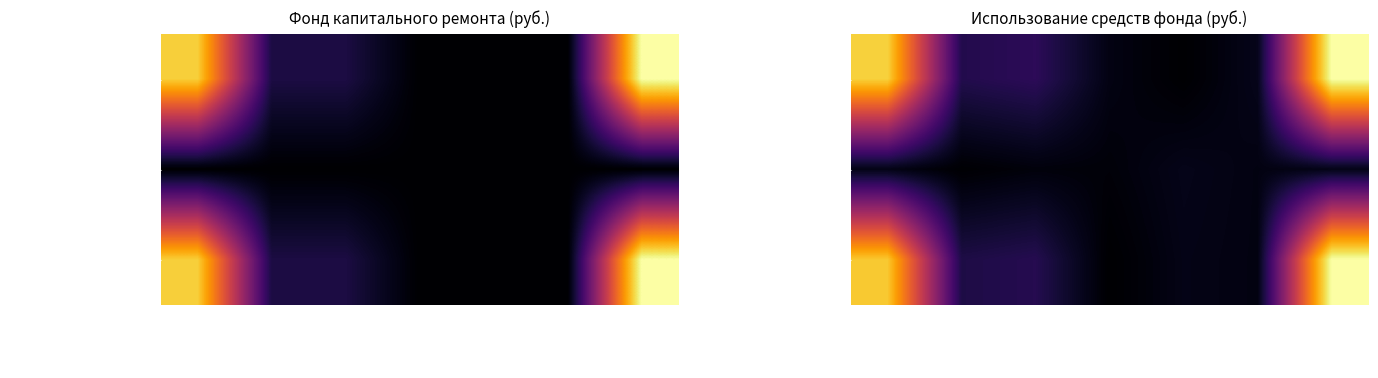

What is the difference between the maximum and minimum values in the Итого фонд series?

571.6